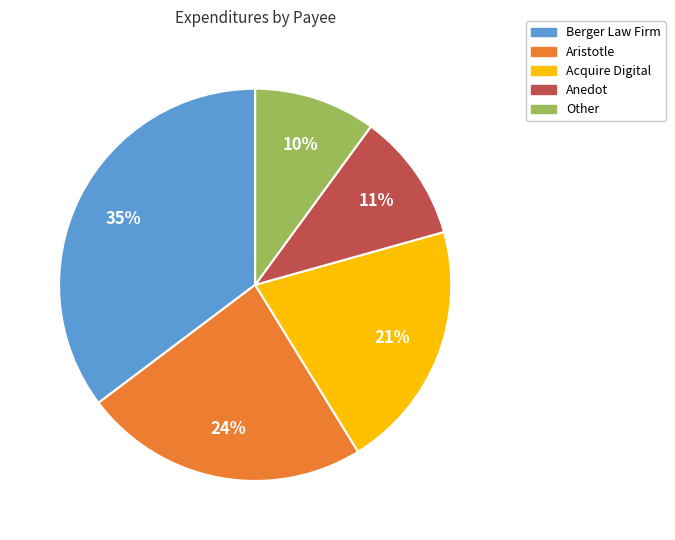

Which category has the biggest portion of the pie?

Berger Law Firm